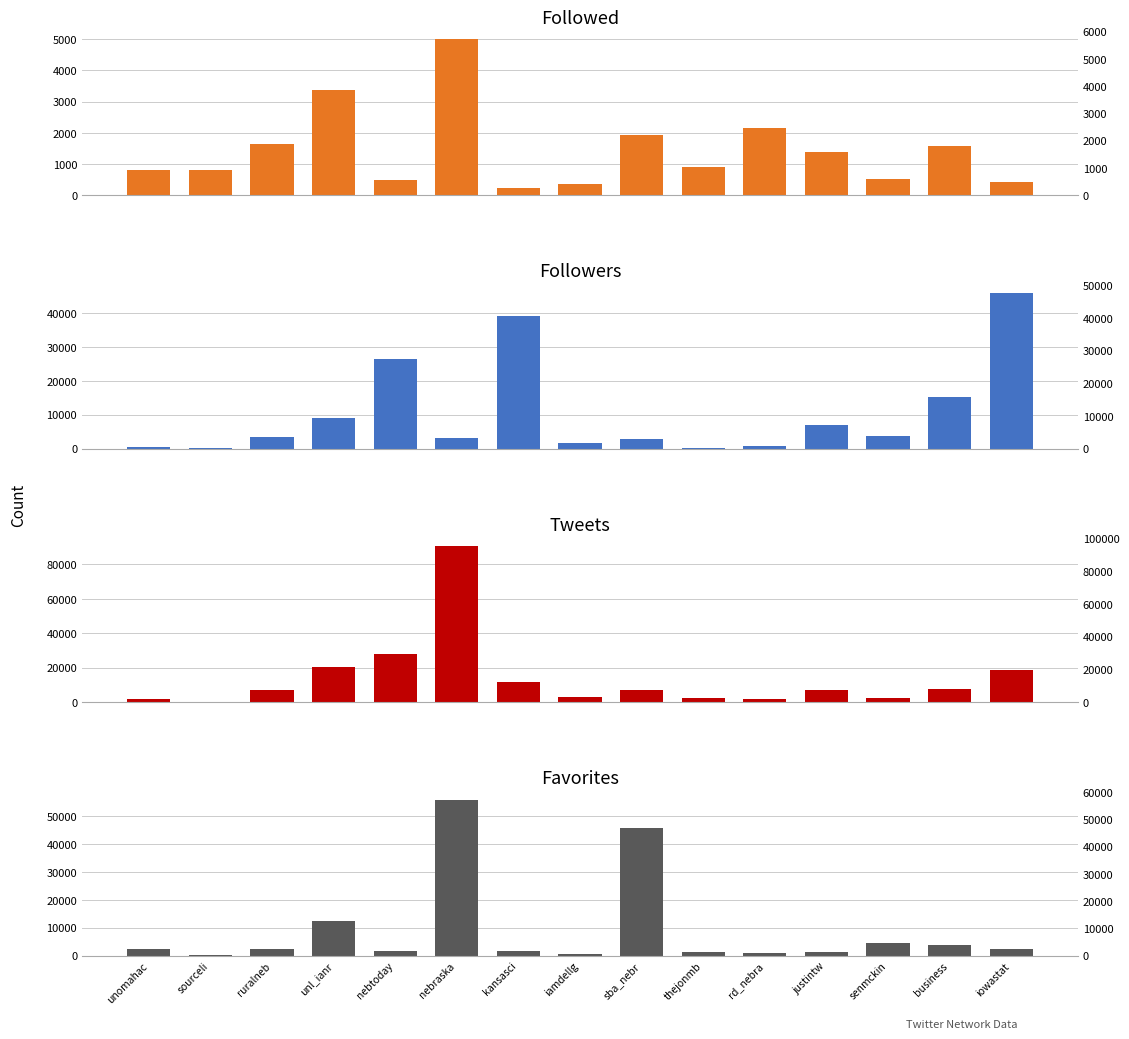

Reading left to right, extract all data points from this chart.

Followed: unomahac=796	sourceli=802	ruralneb=1650	unl_ianr=3363	nebtoday=481	nebraska=5002	kansasci=235	iamdellg=352	sba_nebr=1920	thejonmb=909	rd_nebra=2159	justintw=1387	senmckin=524	business=1587	iowastat=432
Followers: unomahac=592	sourceli=128	ruralneb=3361	unl_ianr=9090	nebtoday=26273	nebraska=2987	kansasci=39176	iamdellg=1758	sba_nebr=2906	thejonmb=228	rd_nebra=873	justintw=7036	senmckin=3572	business=15174	iowastat=45948
Tweets: unomahac=1912	sourceli=157	ruralneb=7230	unl_ianr=20451	nebtoday=28136	nebraska=90558	kansasci=11418	iamdellg=3183	sba_nebr=6780	thejonmb=2417	rd_nebra=1640	justintw=6886	senmckin=2436	business=7744	iowastat=18337
Favorites: unomahac=2335	sourceli=161	ruralneb=2298	unl_ianr=12346	nebtoday=1592	nebraska=55925	kansasci=1648	iamdellg=492	sba_nebr=45864	thejonmb=1358	rd_nebra=748	justintw=1426	senmckin=4612	business=3598	iowastat=2376